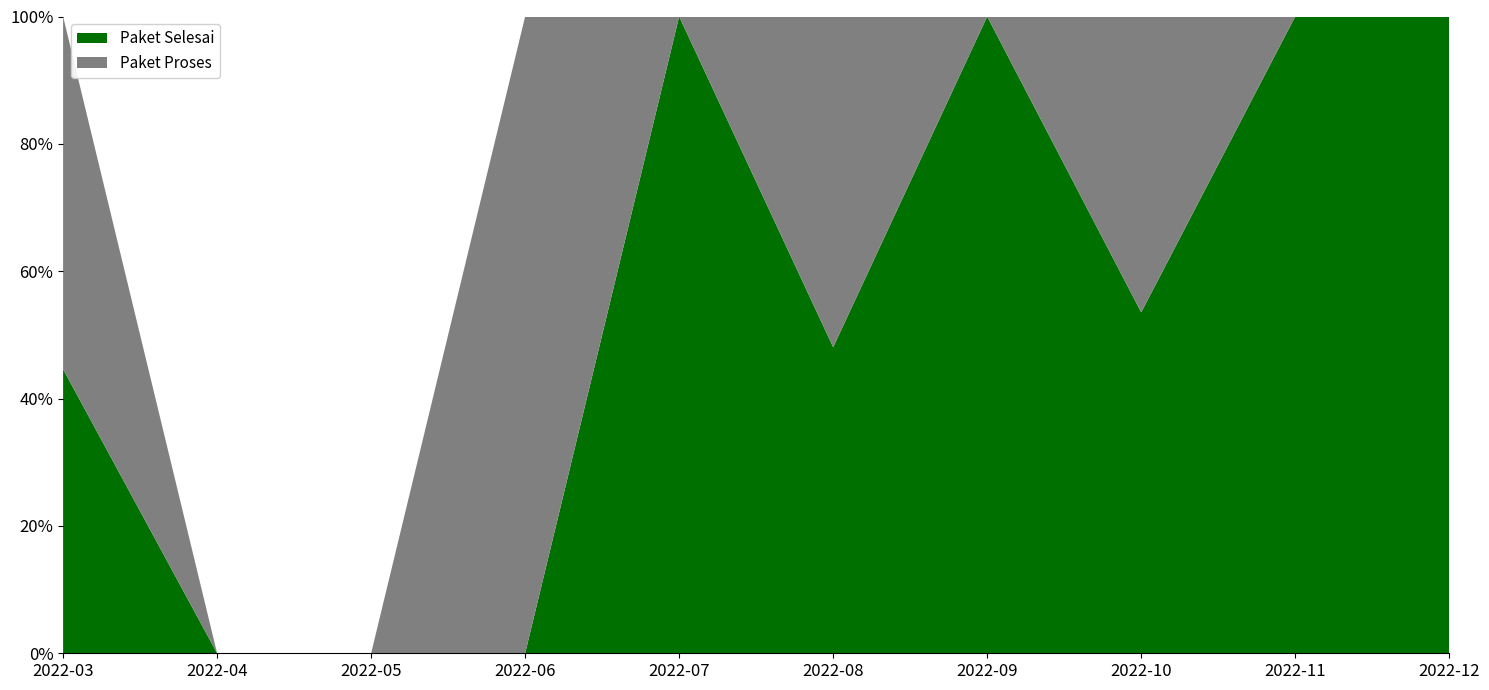

What is the total value across all series at 2022-06?

100.0